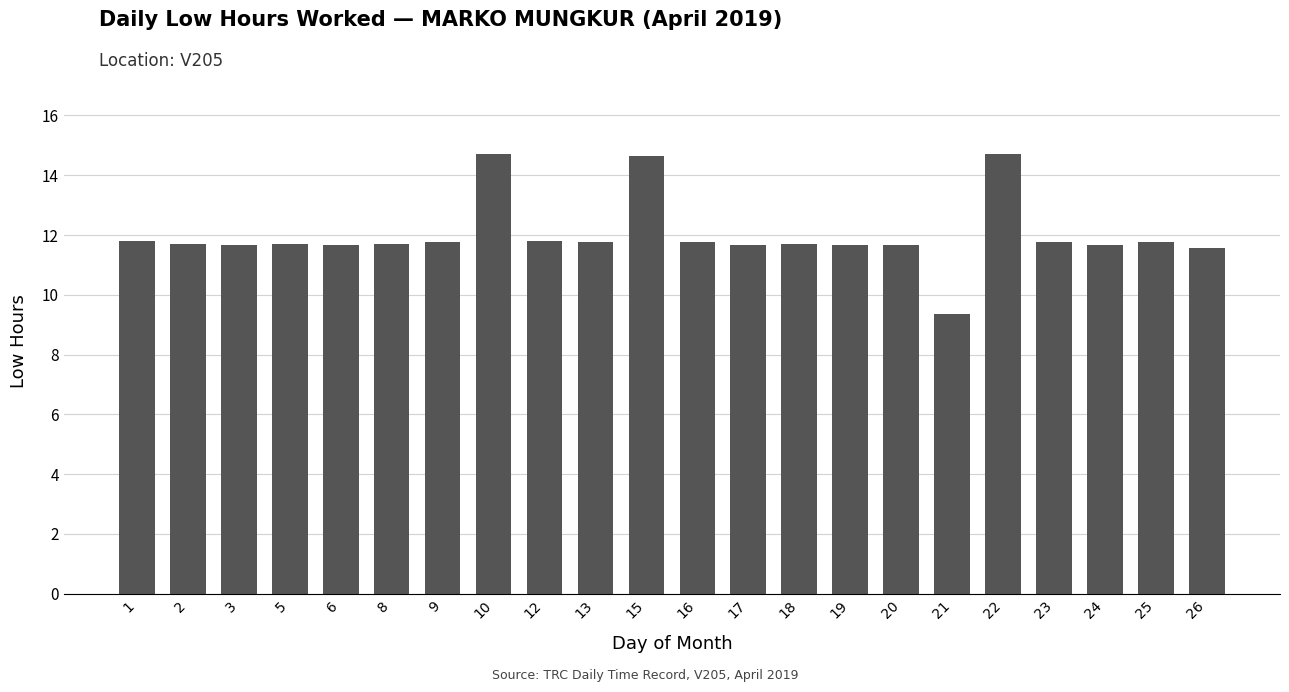

What is the value of the 11th bar from the left?

14.6